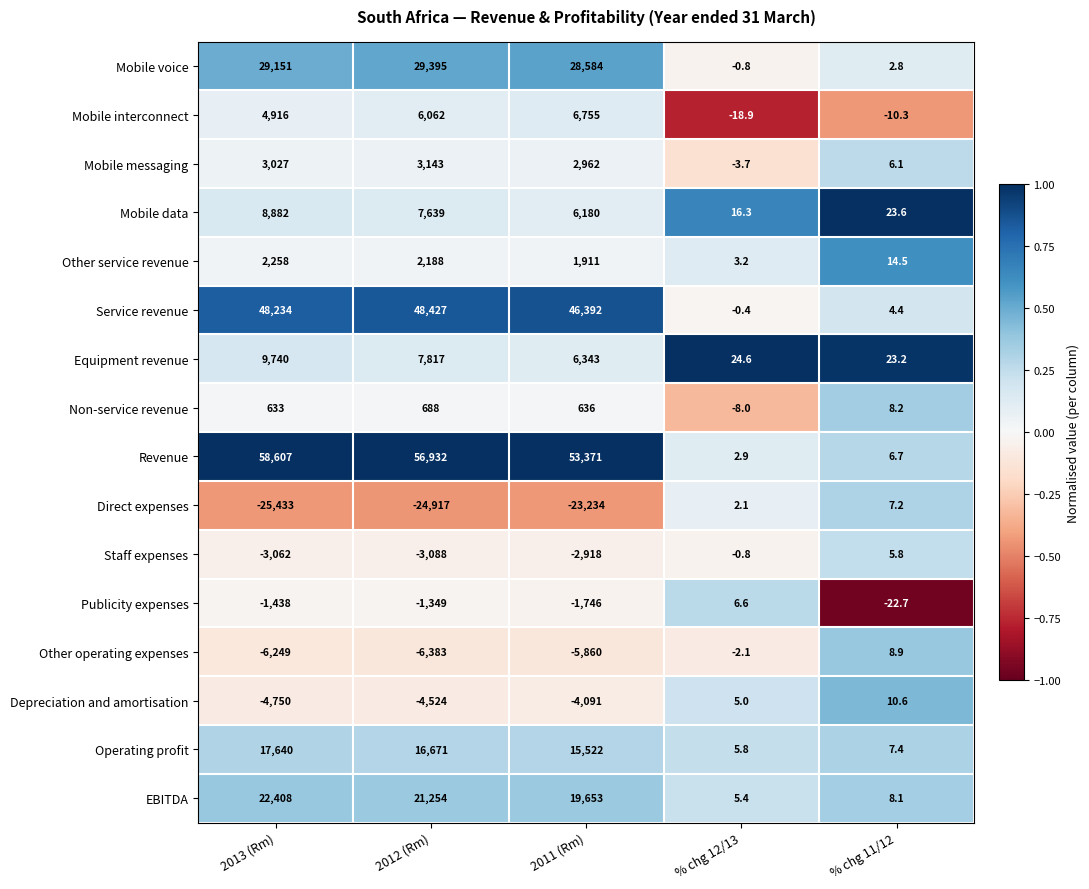

Which series has the largest total across all categories?

Revenue